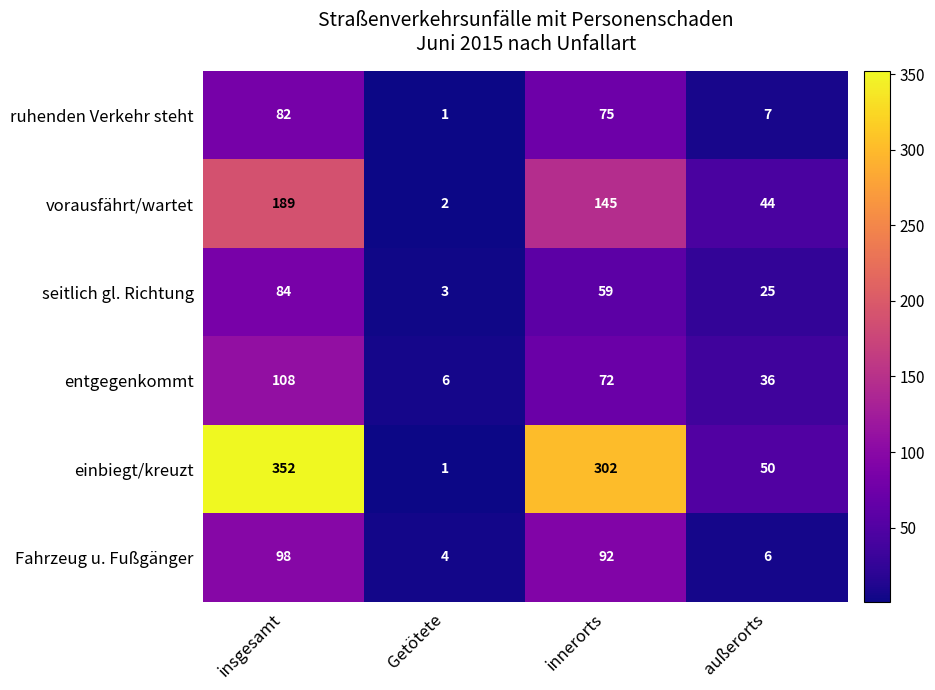

What is the average value of the vorausfährt/wartet series?

95